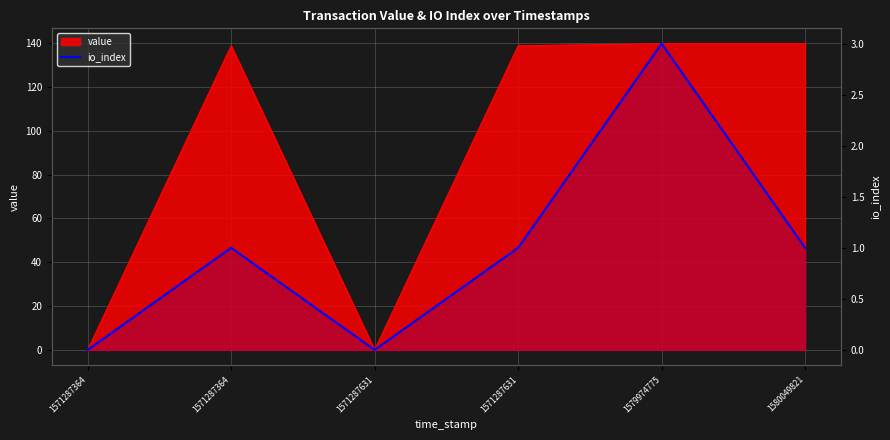

True or false: the data has more than 0 interior local peaks.

True